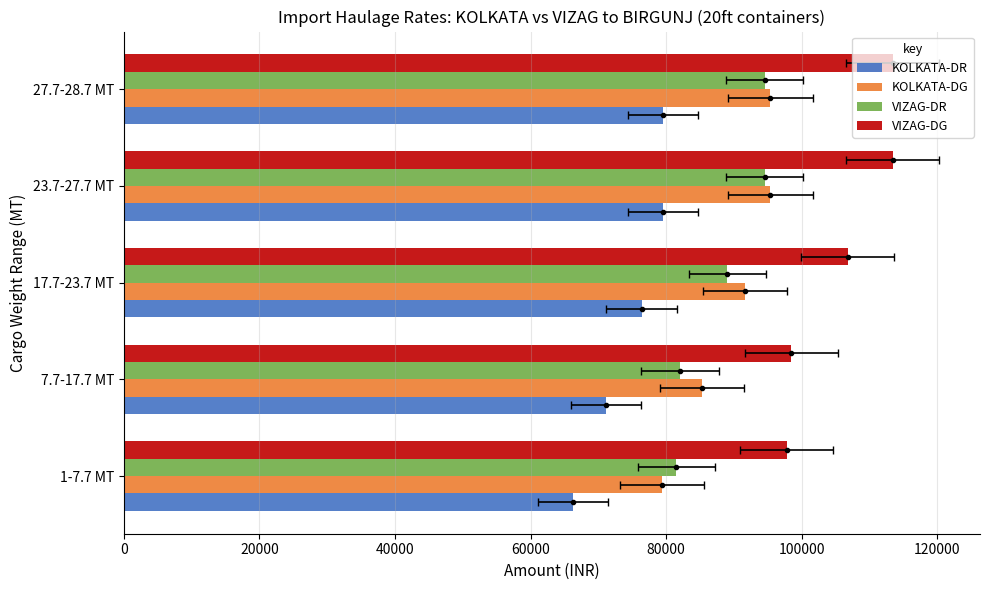

What is the average value of the VIZAG-DR series?

88300